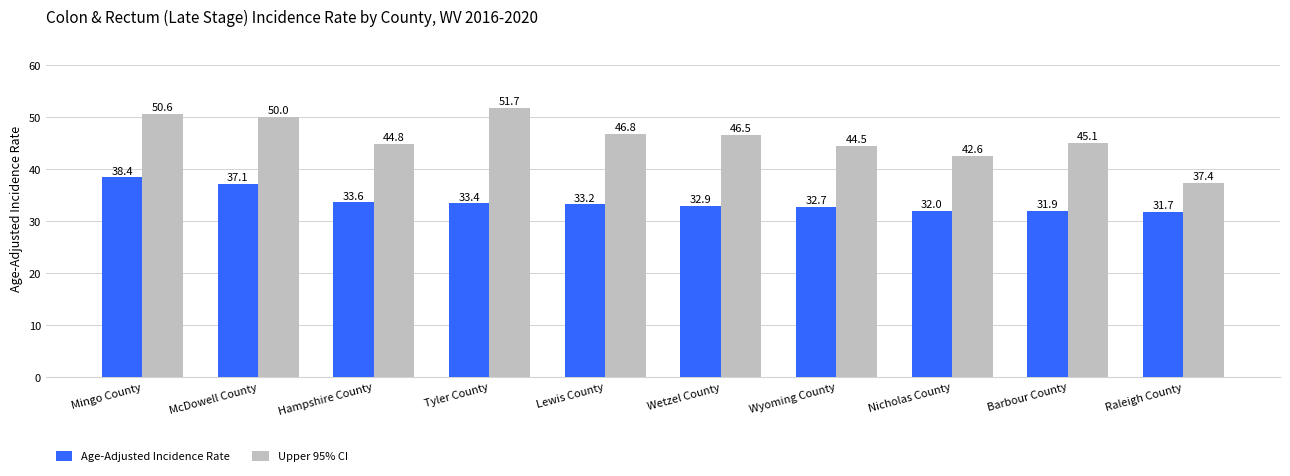

At which label does Upper 95% CI first exceed 46?

Mingo County